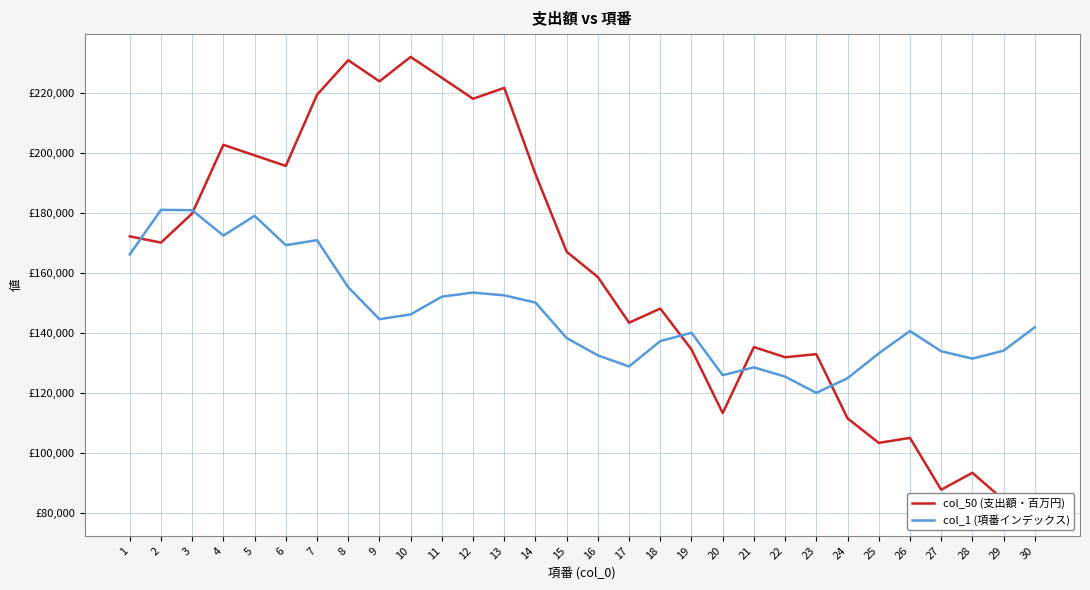

At which category is the sum across all series the highest?

7